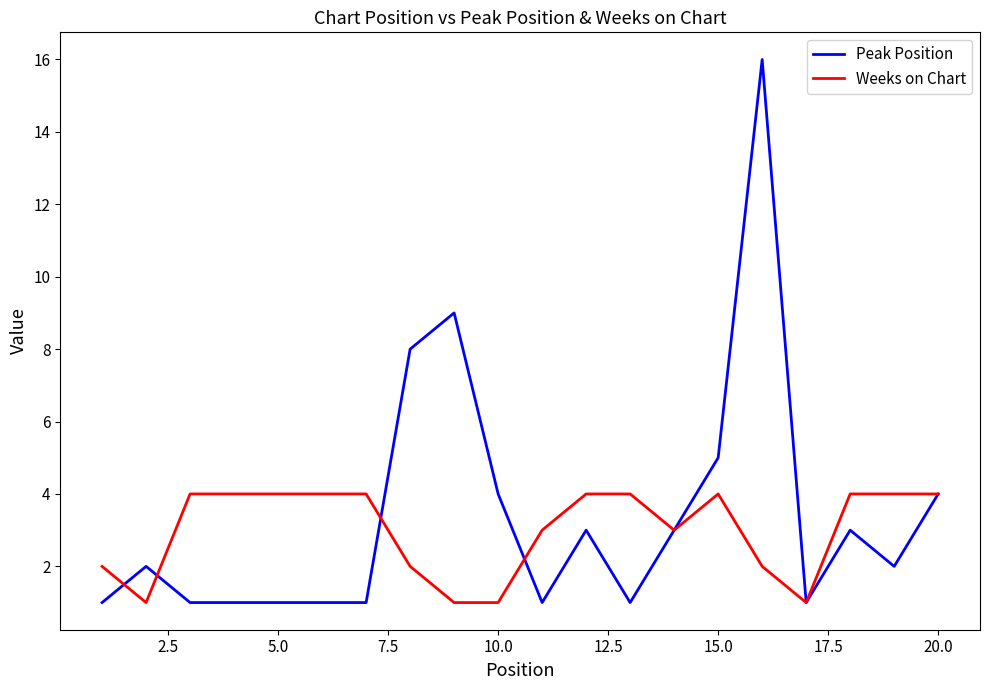

List the series in order of their overall mean, highest first.

Peak Position, Weeks on Chart